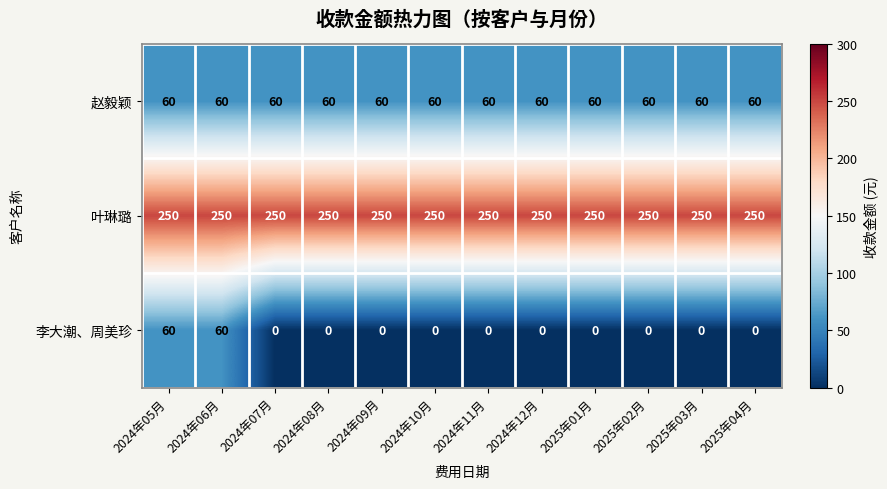

Which series has the largest total across all categories?

叶琳璐